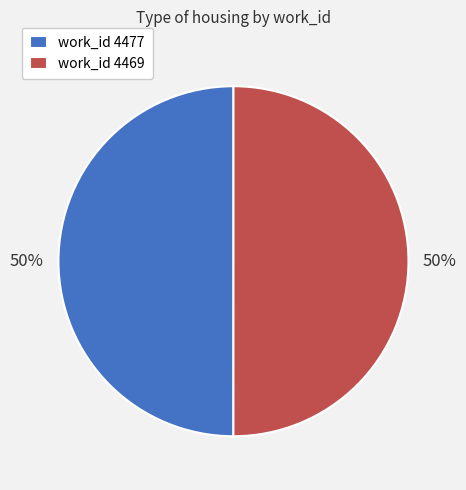

How many slices are in this pie chart?

2